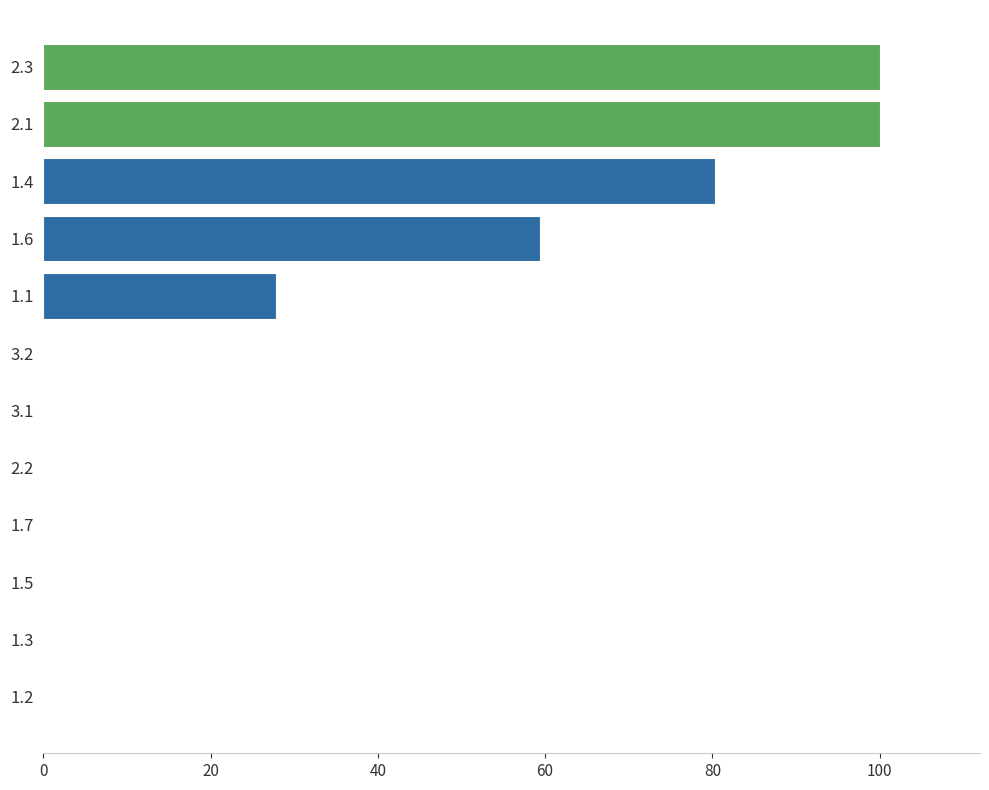

What is the average value?

30.6